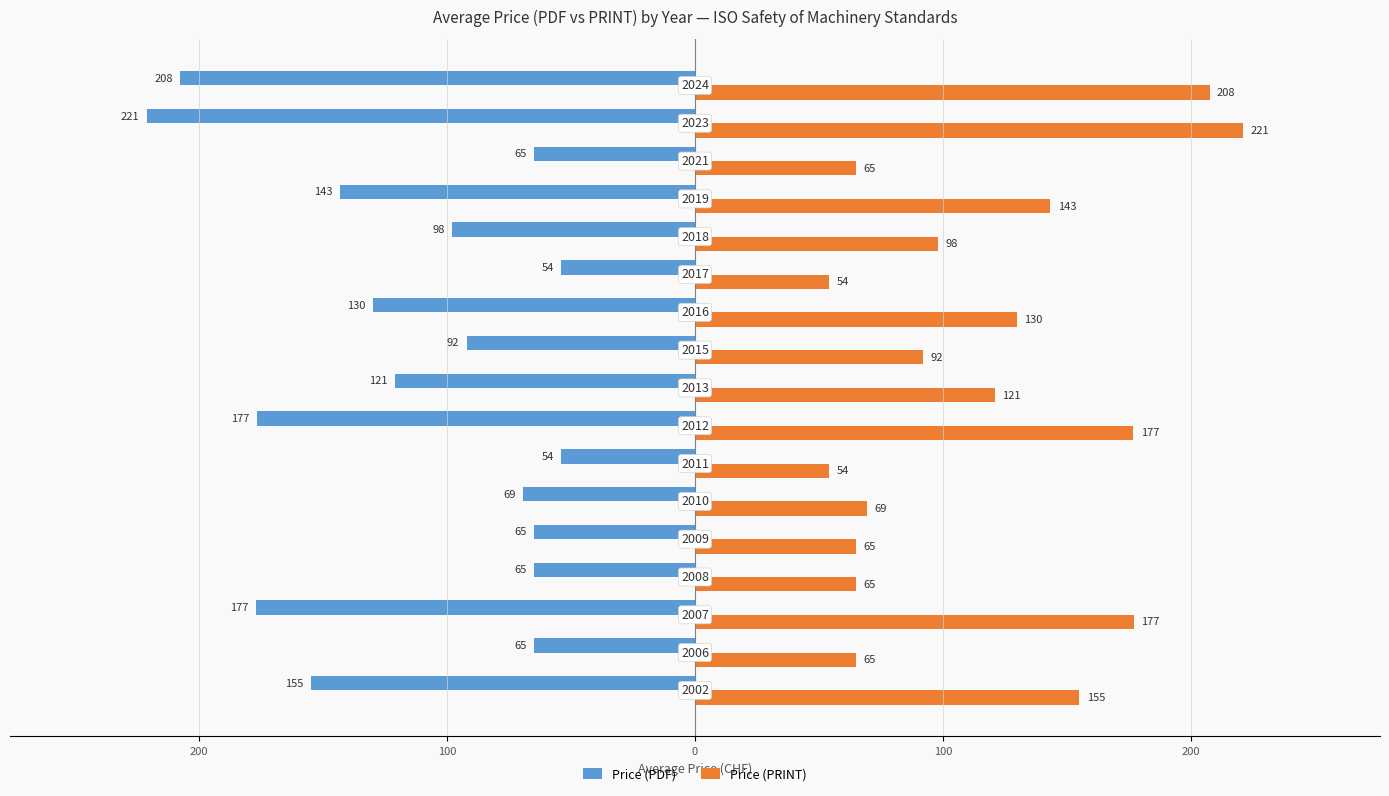

What are all the series names shown in the legend?

Price (PDF), Price (PRINT)